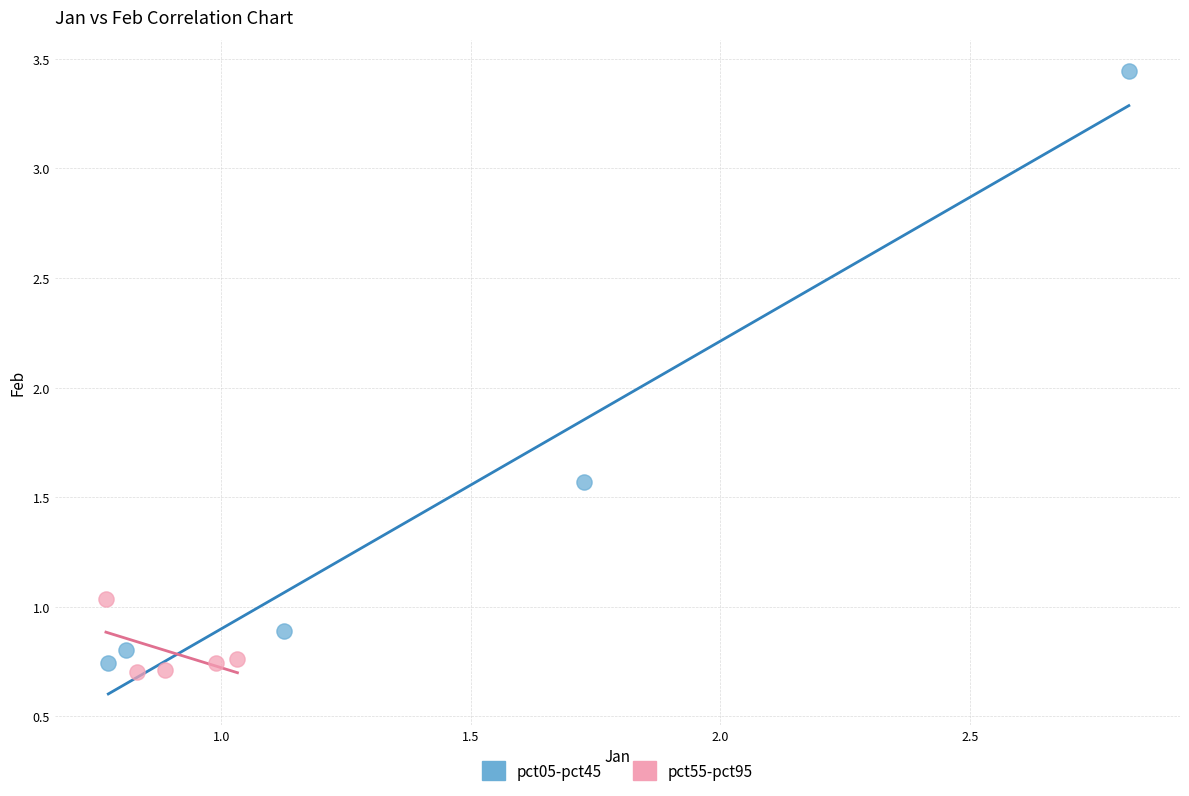

Which series contains the lowest Y value?

pct55-pct95